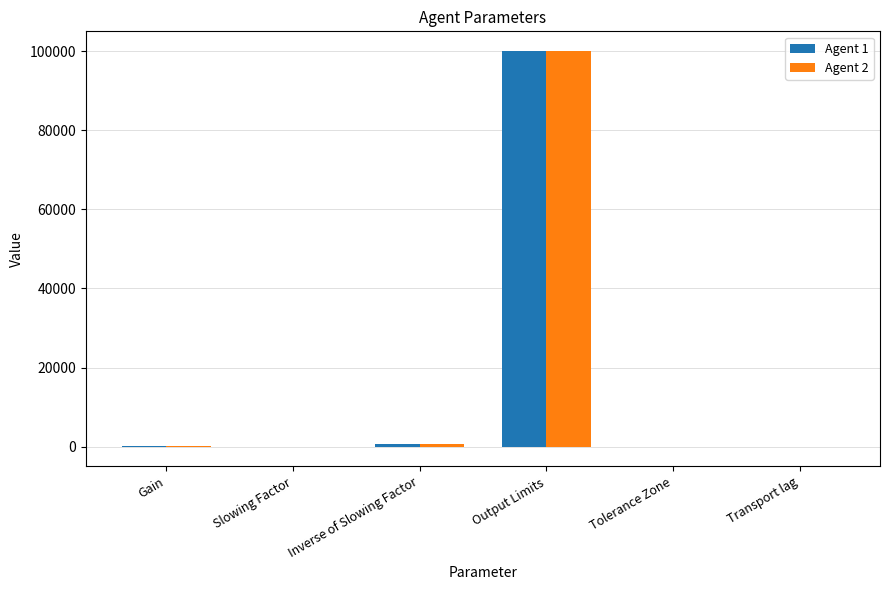

What is the sum of the Agent 2 values at Inverse of Slowing Factor and Tolerance Zone?

600.0